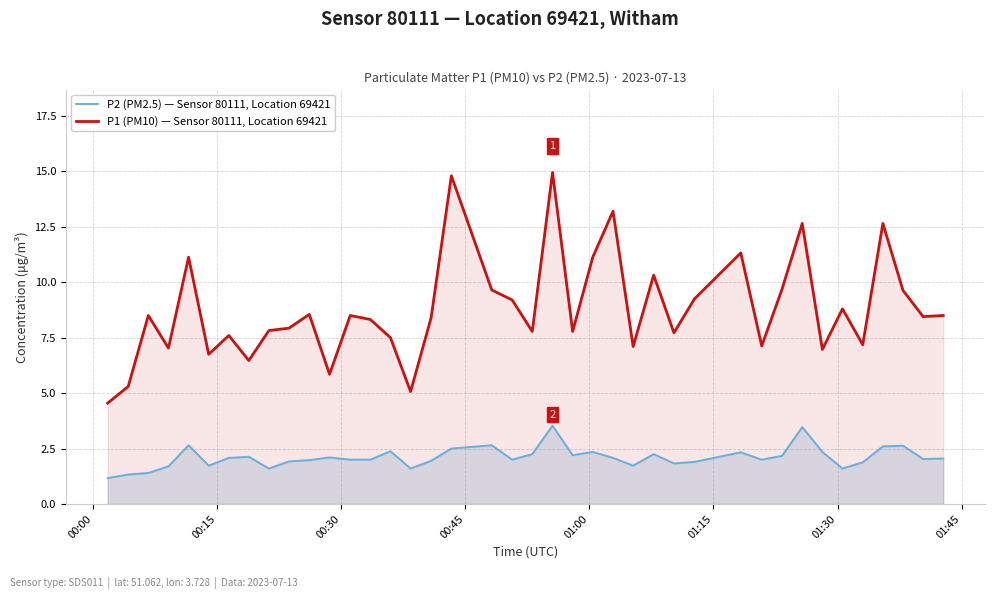

What is the difference between the maximum and minimum values in the P2 (PM2.5) — Sensor 80111, Location 69421 series?

2.4